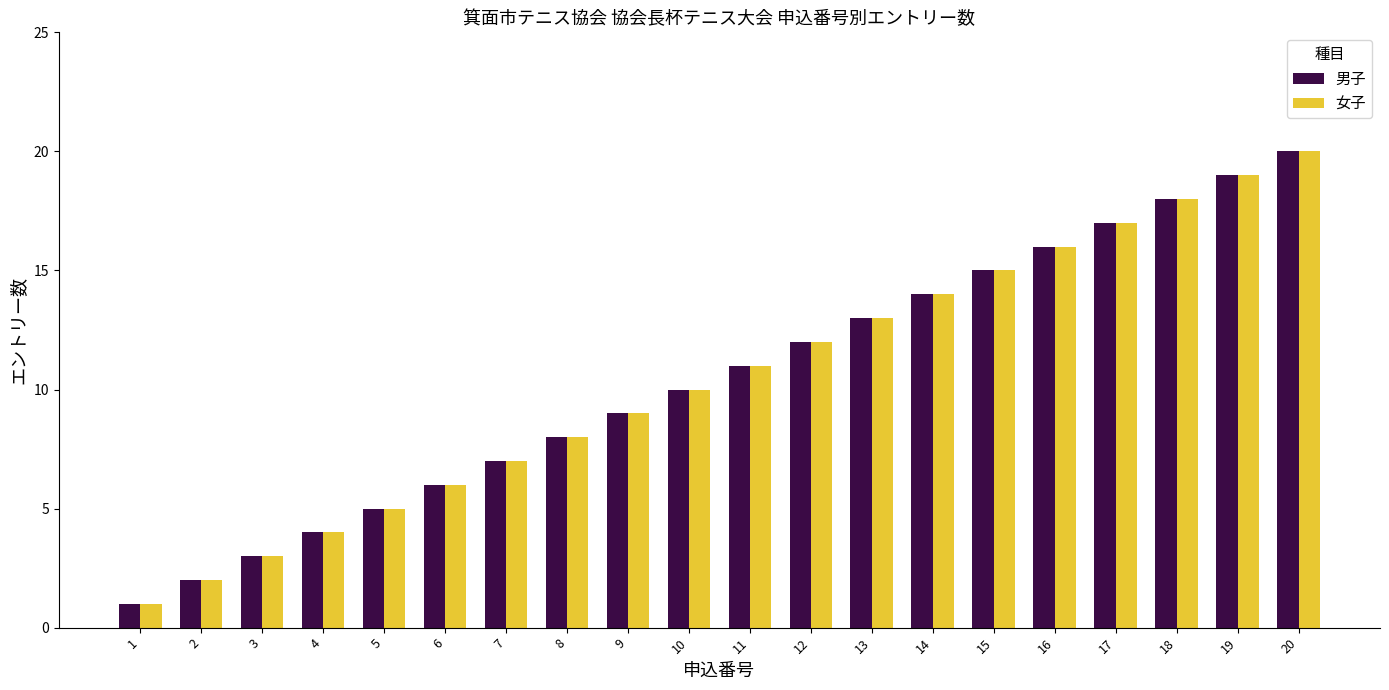

List the labels in order of 男子 value, largest first.

20, 19, 18, 17, 16, 15, 14, 13, 12, 11, 10, 9, 8, 7, 6, 5, 4, 3, 2, 1